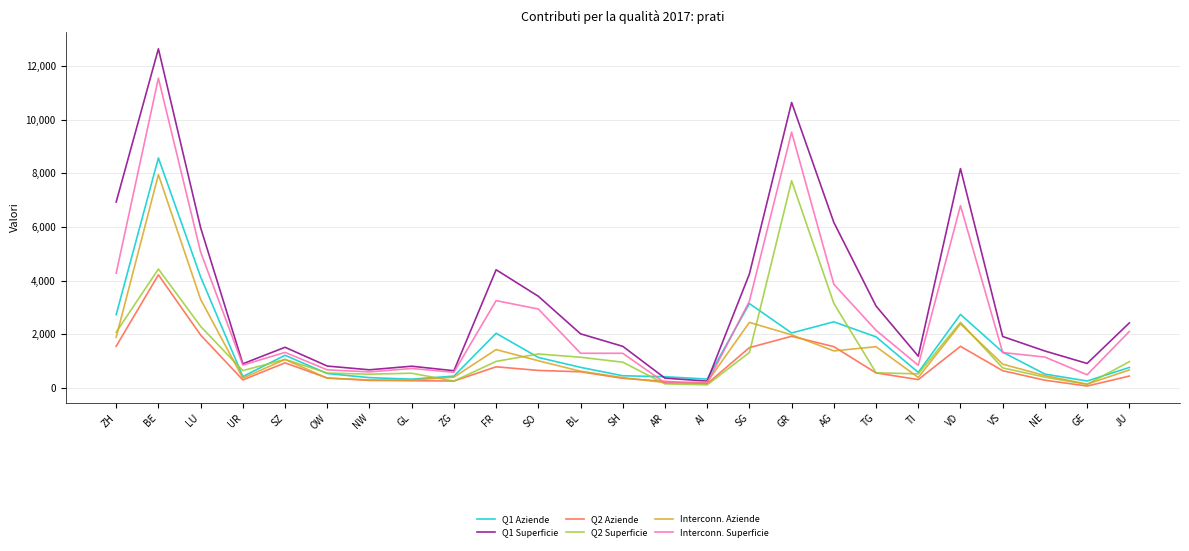

How many lines are shown in the chart?

6